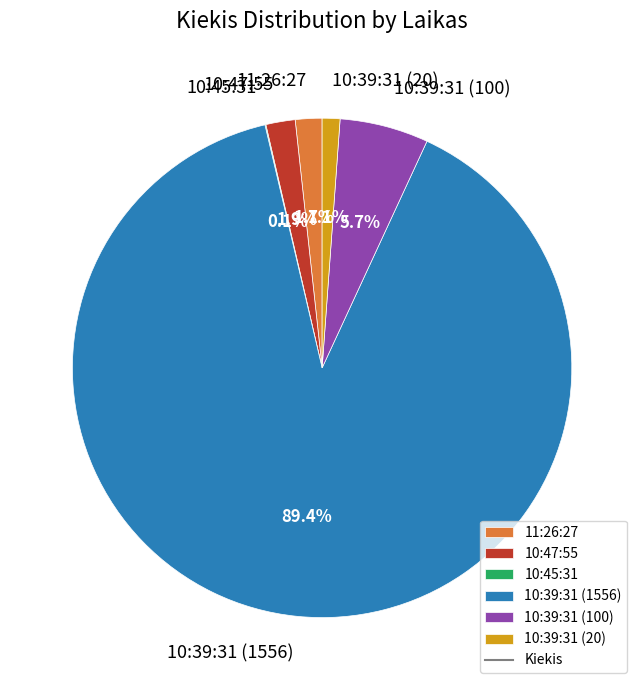

What portion of the pie excludes 10:47:55?

98.1%